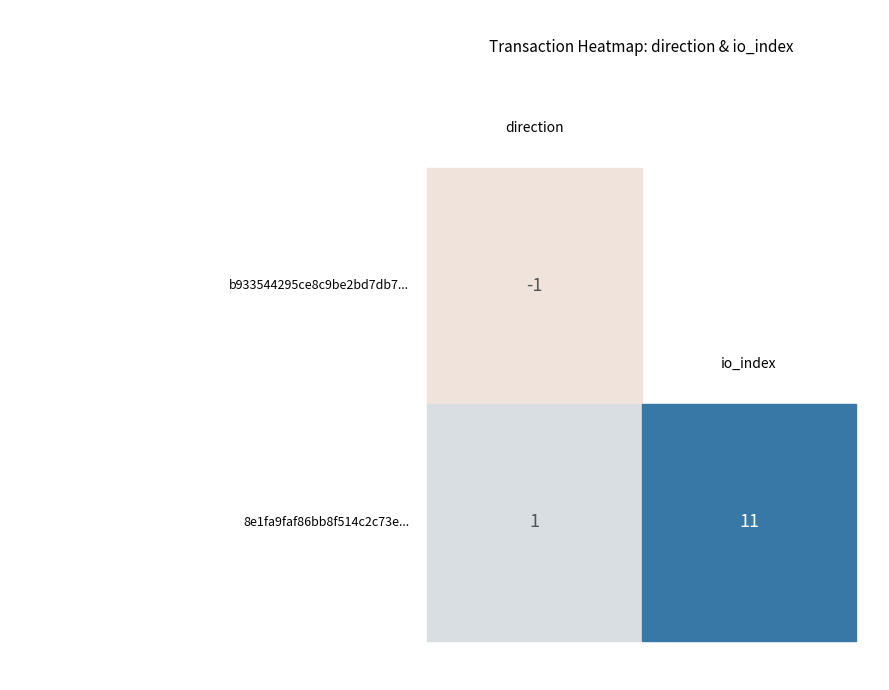

The b933544295ce8c9be2bd7db79fda3f860cc2f15 series shows 0 at -1. True or false?

False